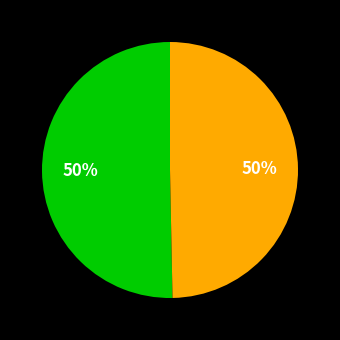

To the nearest percent, what is the average slice percentage?

50%